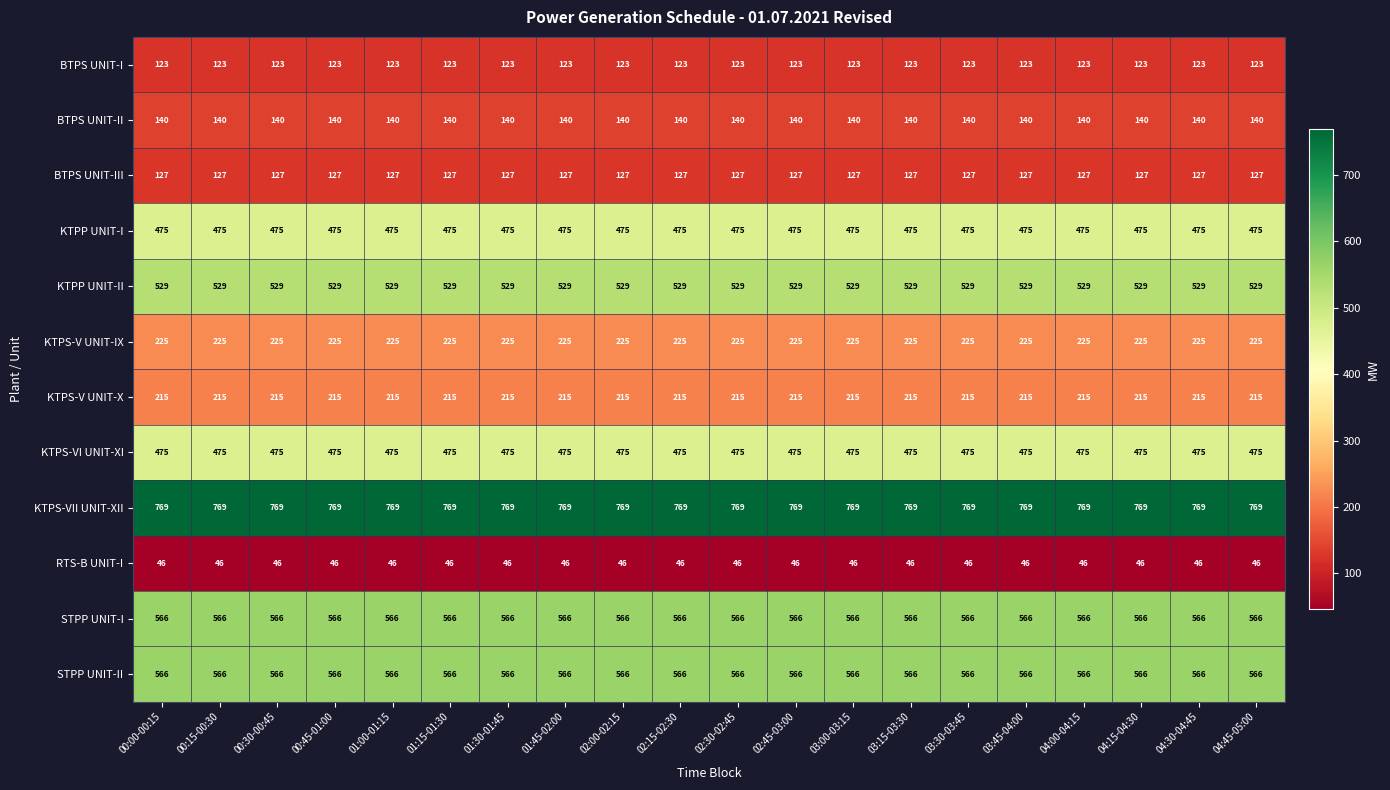

What is the approximate value of KTPS-V UNIT-X at 01:45-02:00?

215